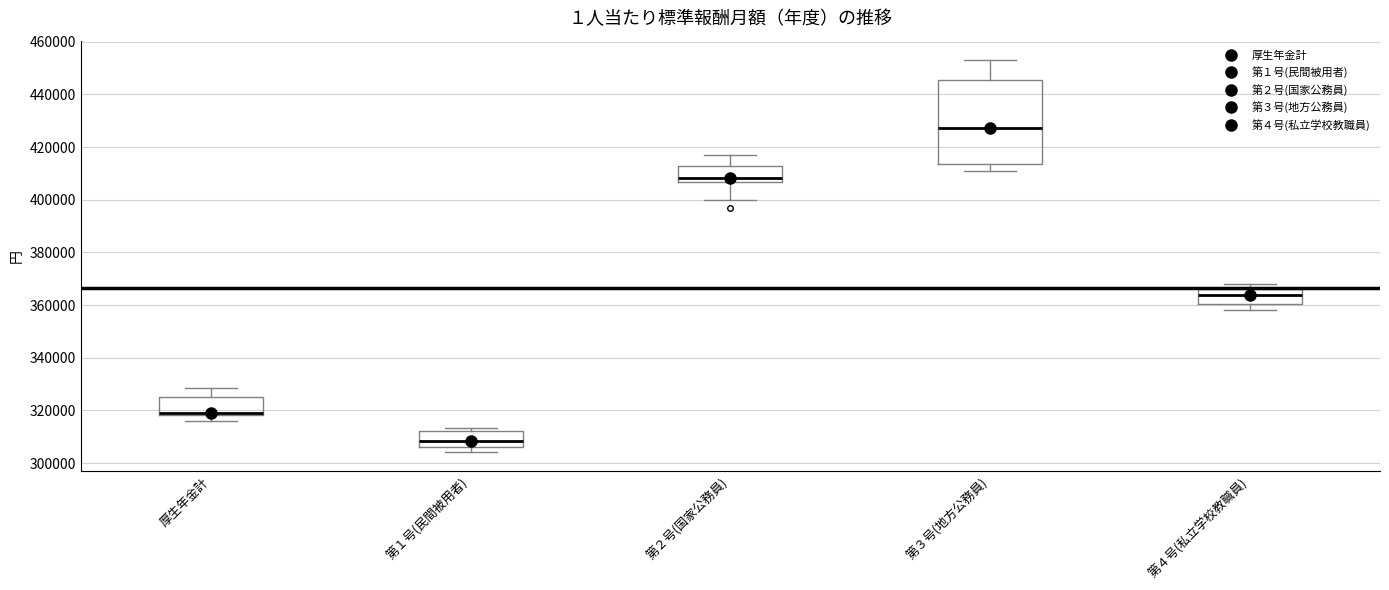

Reading left to right, read every box against the y-axis: the position of its median line, the range the box covers, and the ends of its whiskers. The values are not printed on the chart, so give them approximately, as read against the axis.

厚生年金計: median 320000, box 318000 to 326000, whiskers 316000 to 328000
第１号(民間被用者): median 308000, box 306000 to 312000, whiskers 304000 to 314000
第２号(国家公務員): median 408000, box 406000 to 412000, whiskers 400000 to 416000
第３号(地方公務員): median 428000, box 414000 to 446000, whiskers 410000 to 452000
第４号(私立学校教職員): median 364000, box 360000 to 366000, whiskers 358000 to 368000